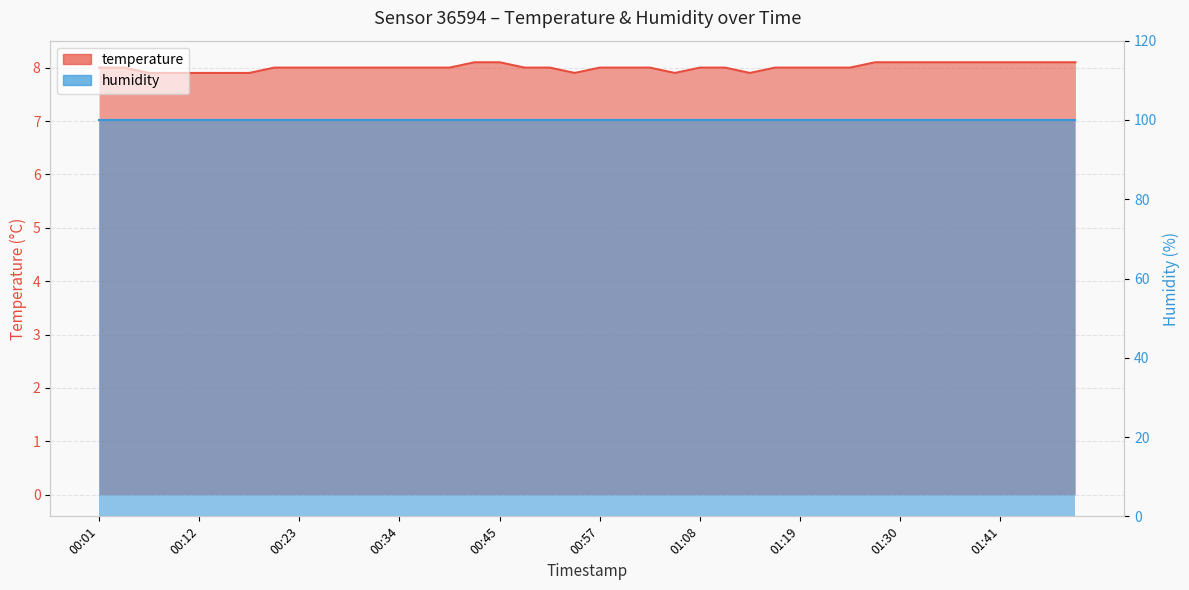

How many data points are above 8?

11